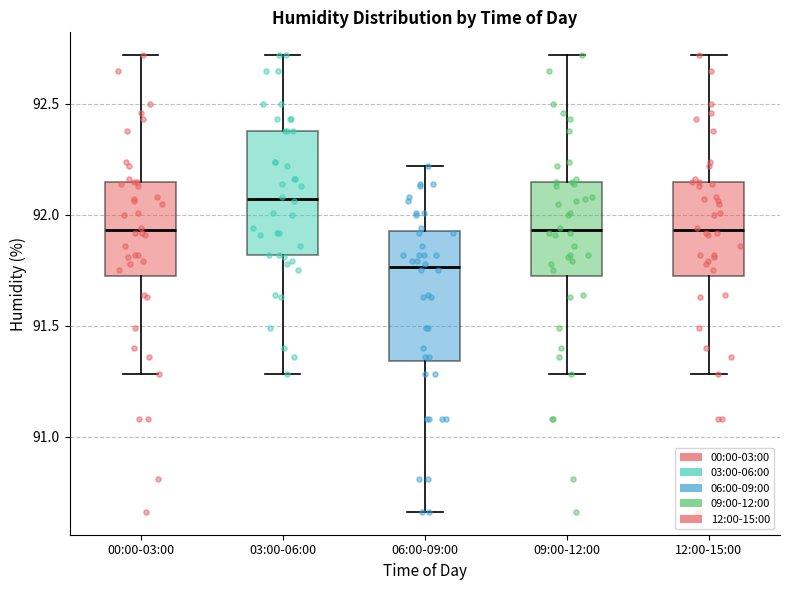

Which box has the lowest median line?

06:00-09:00